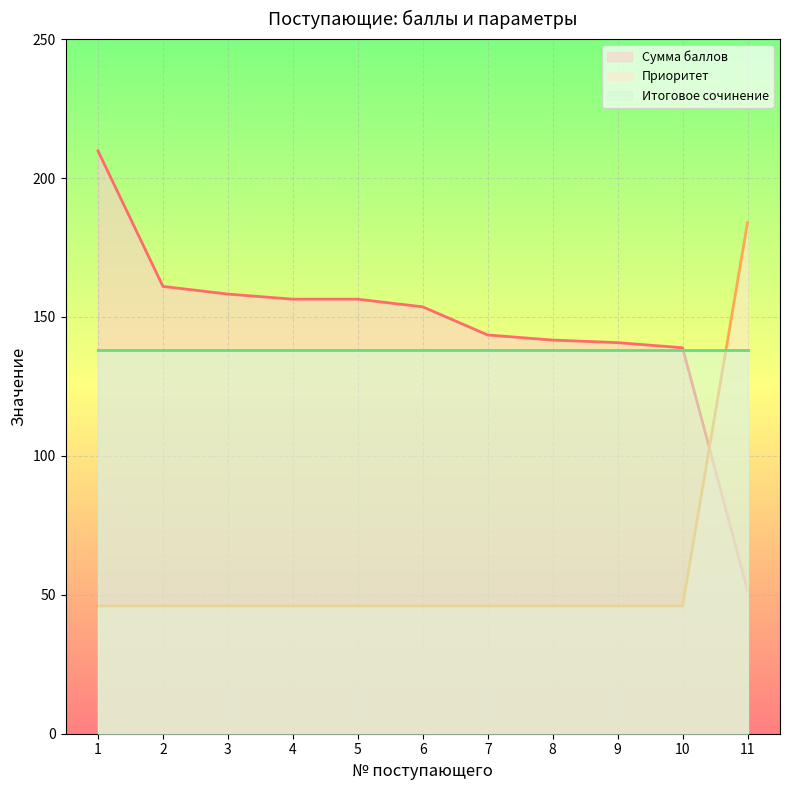

What is the total value across all series at 4?

340.4